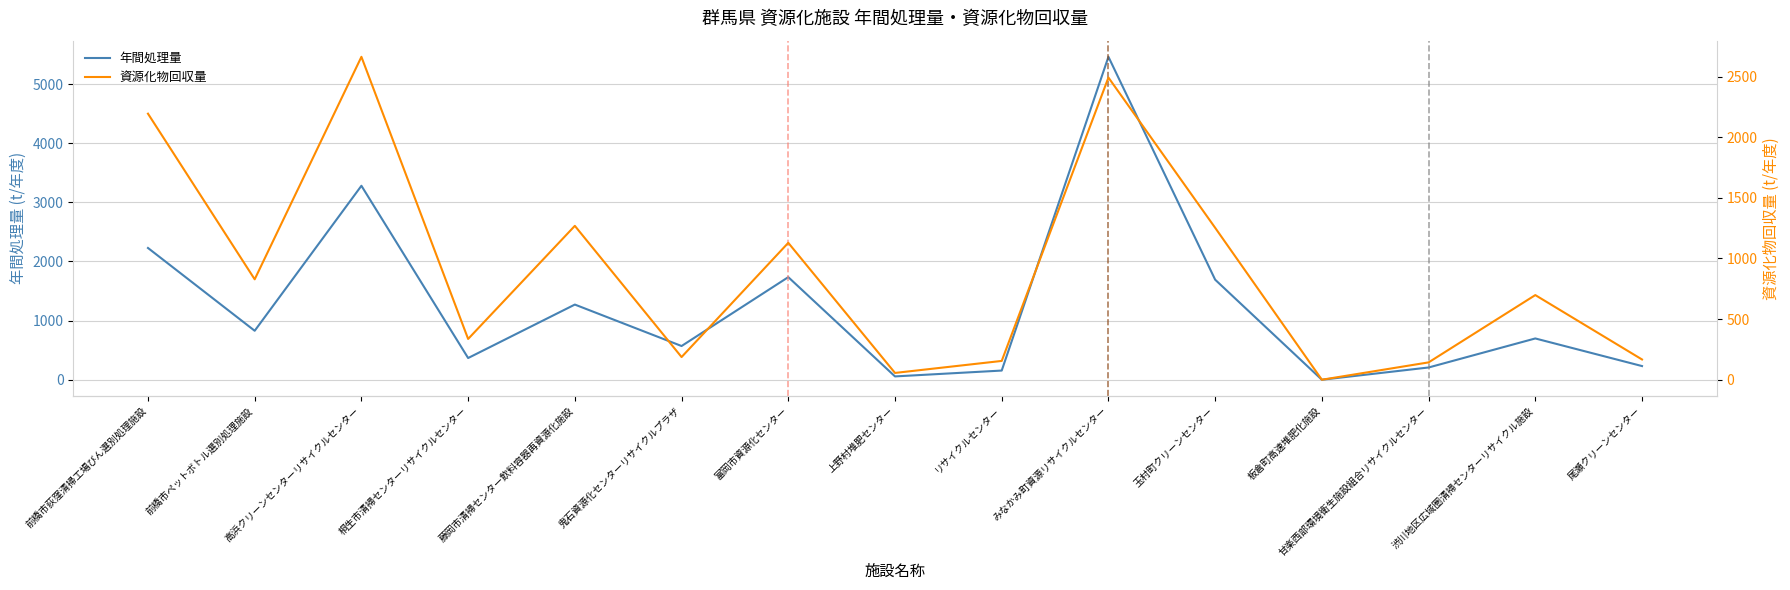

At which label is 年間処理量 closest to 2730?

前橋市荻窪清掃工場びん選別処理施設